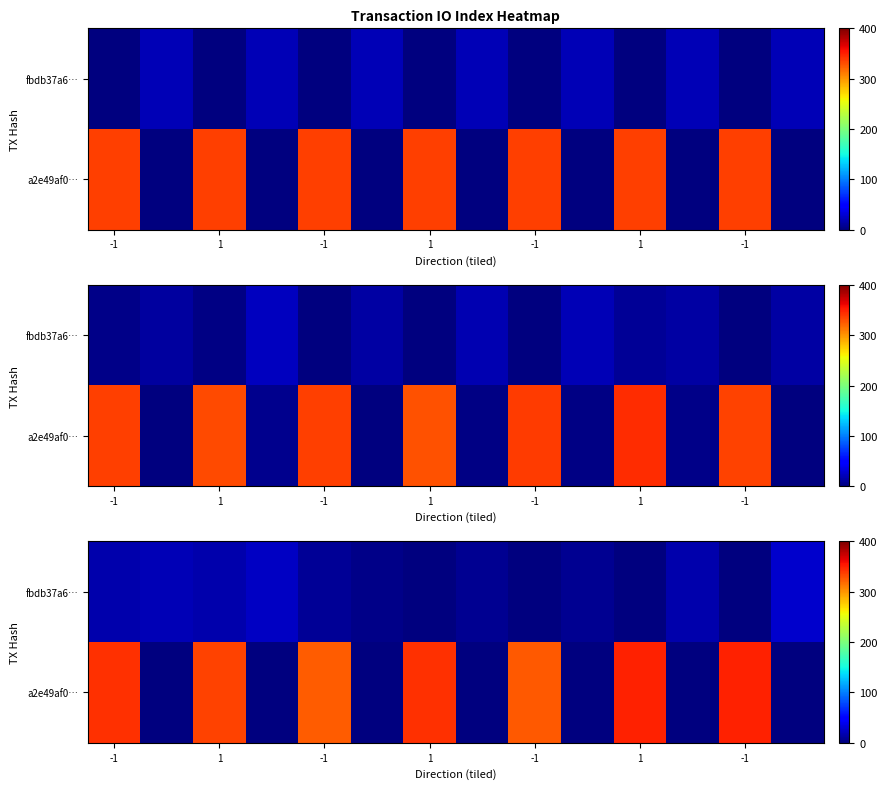

Rank the series at 1 from lowest to highest value.

fbdb37a6…, a2e49af0…